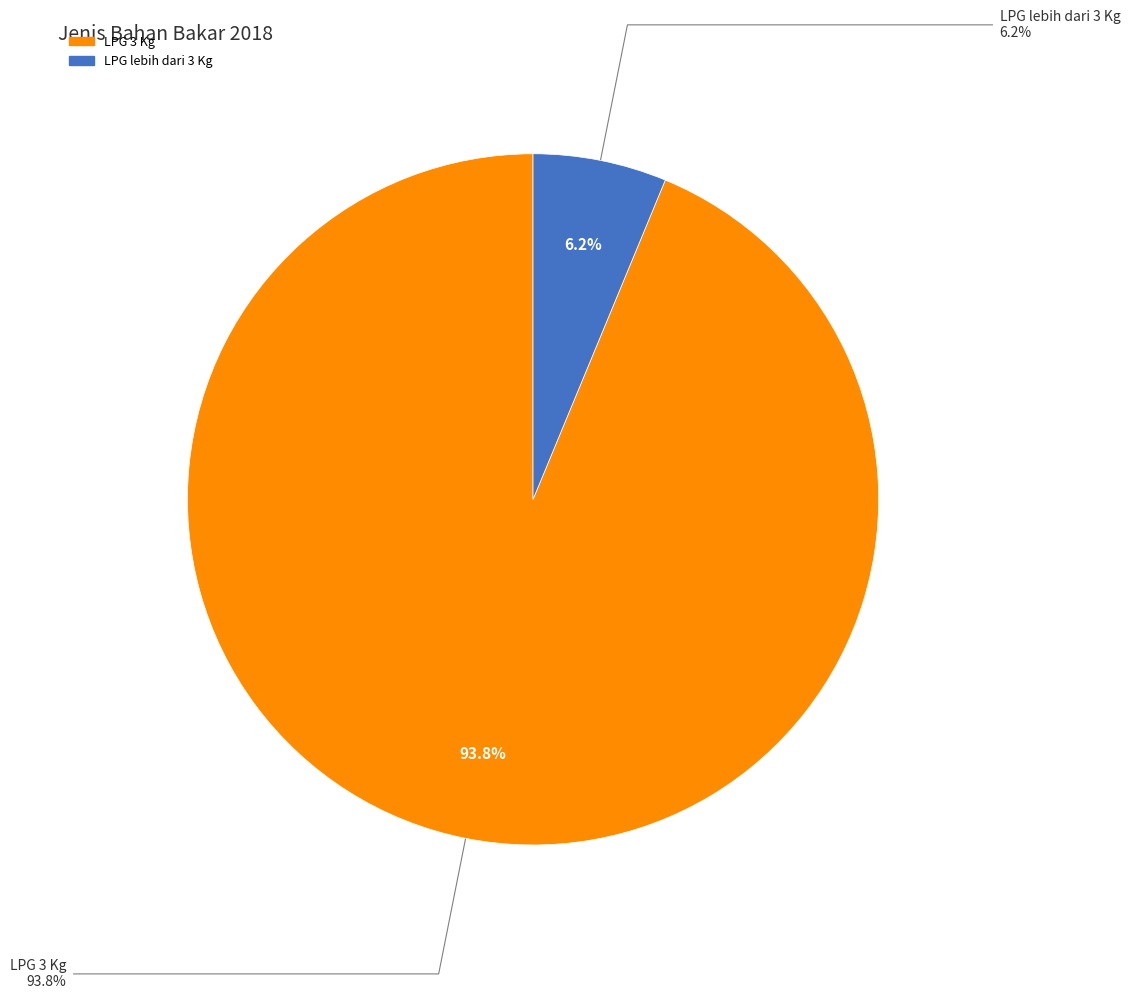

Is LPG 3 Kg the majority of the pie?

Yes